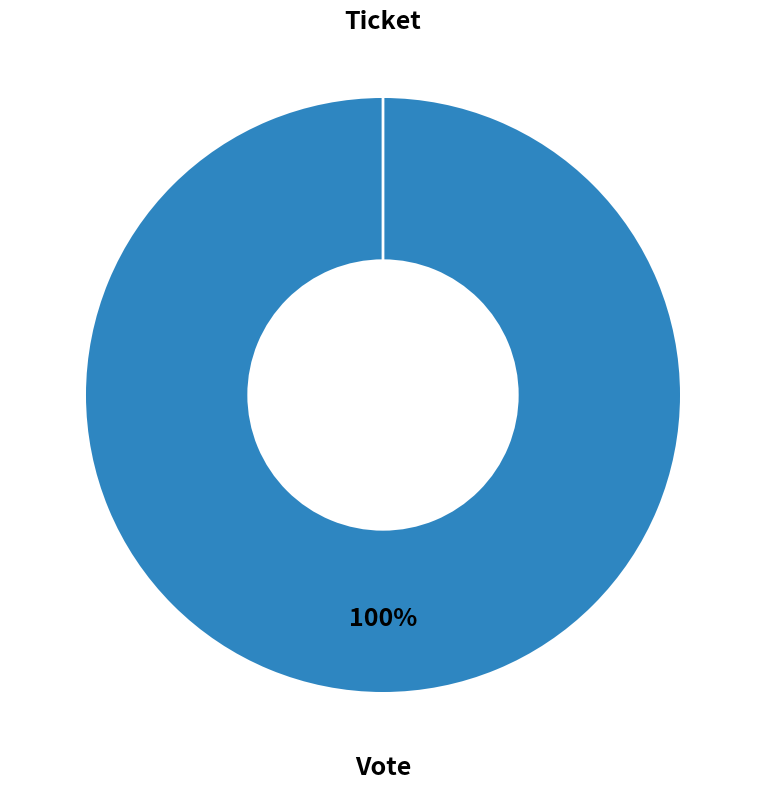

What percentage do Ticket and Vote together represent?

100.0%